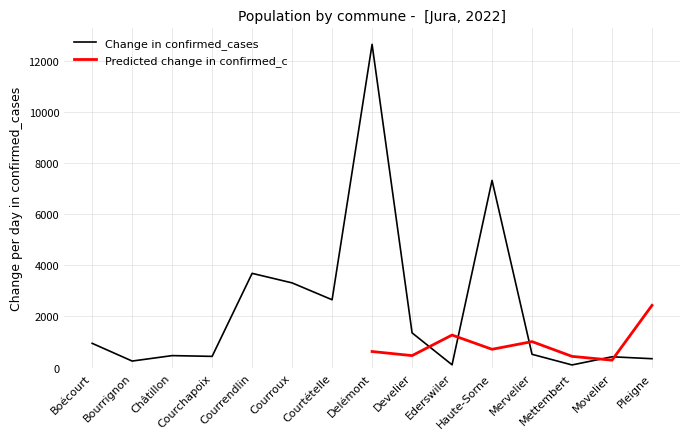

Between Boécourt and Mettembert, which is larger?

Boécourt